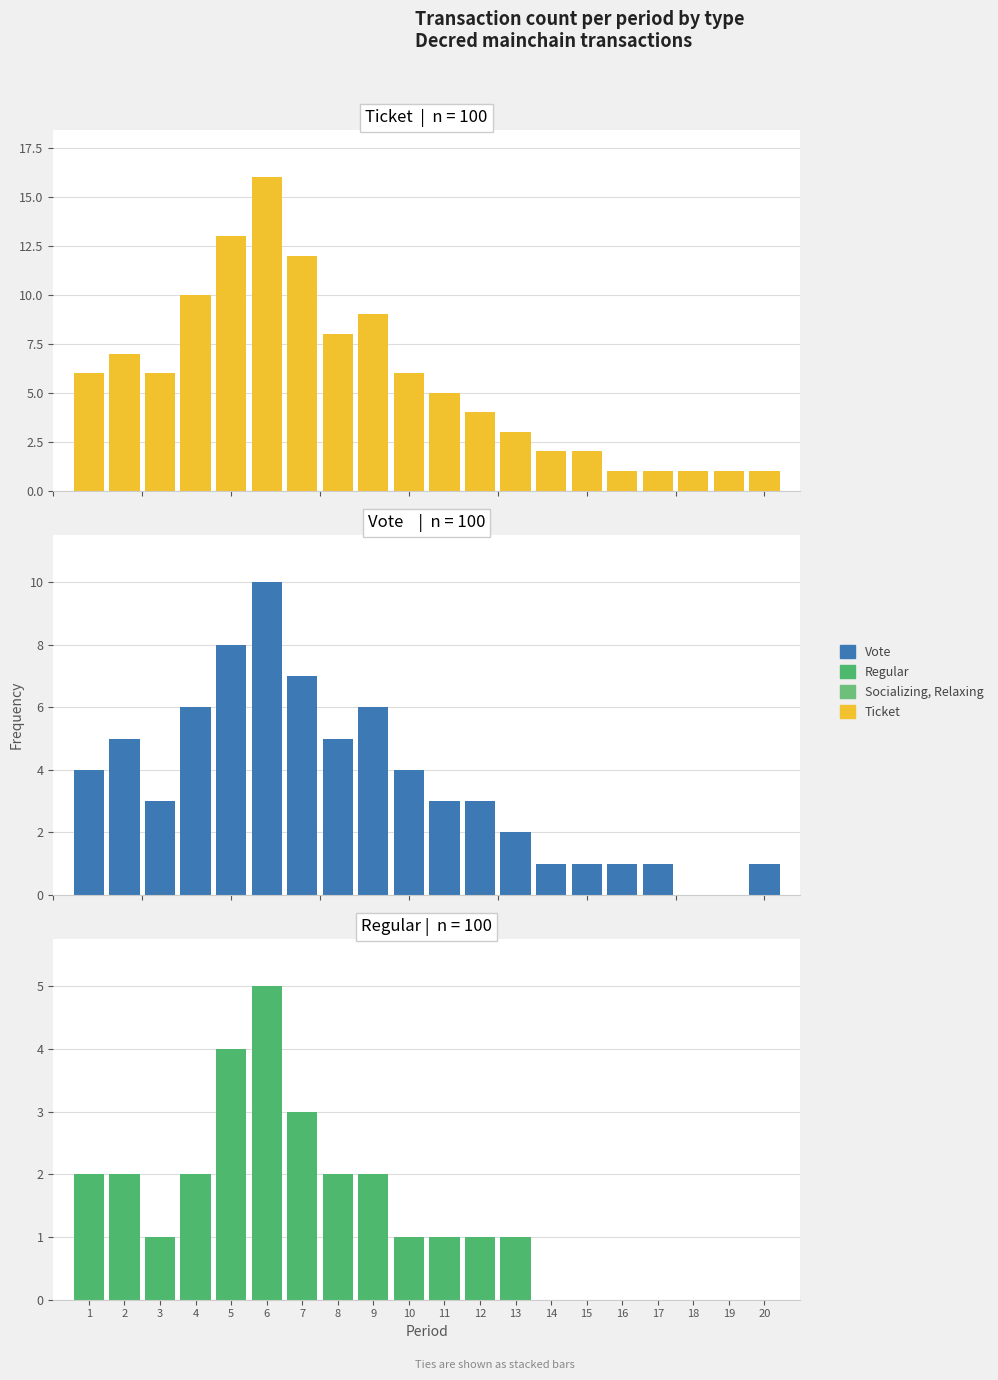

Which series has the largest total across all categories?

Ticket